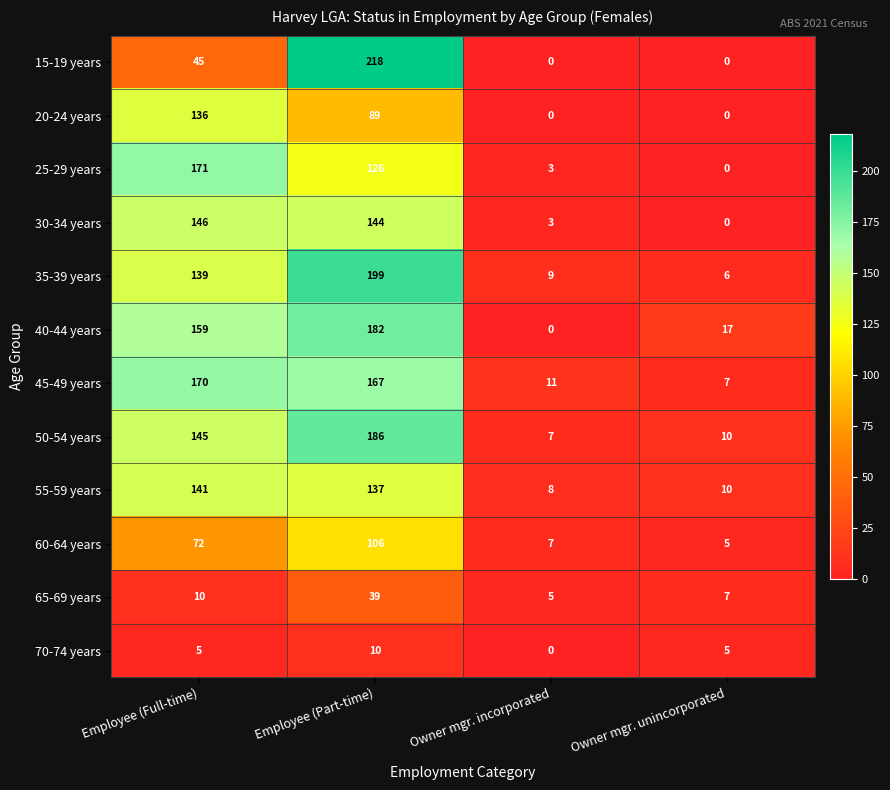

What is the average value of the 20-24 years series?

56